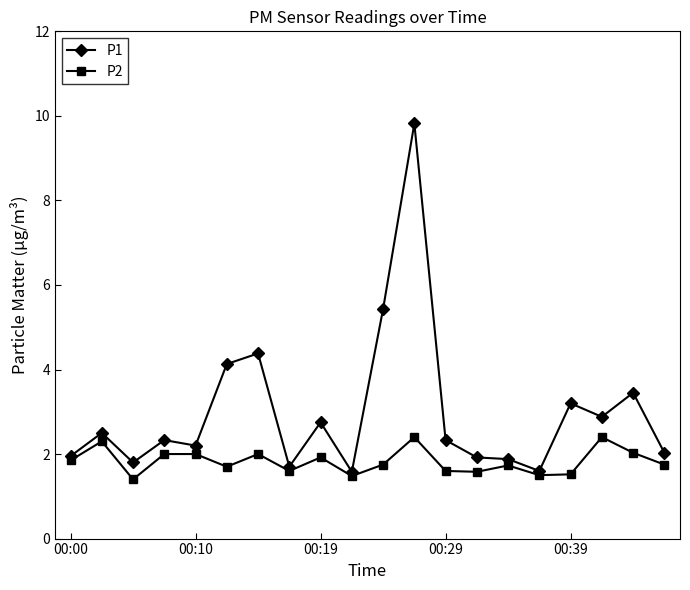

At how many categories does at least one series exceed 4?

4